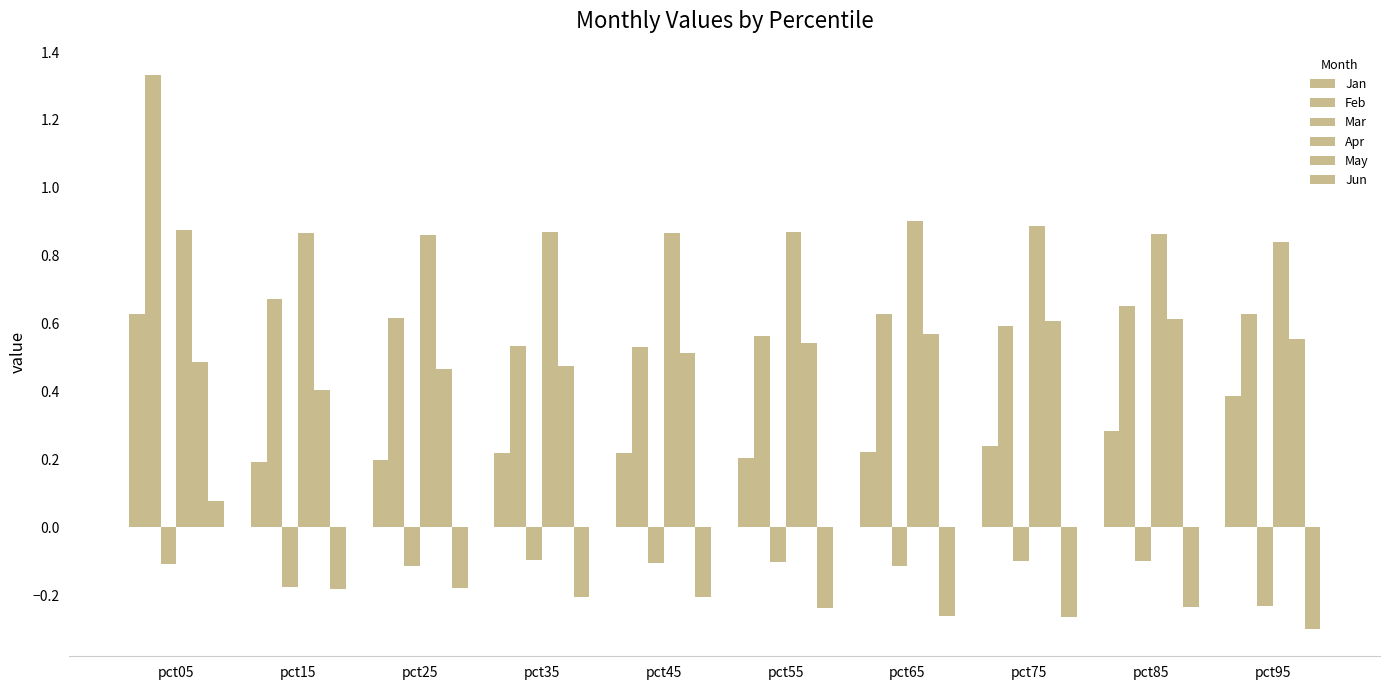

How many distinct data groups are displayed?

6